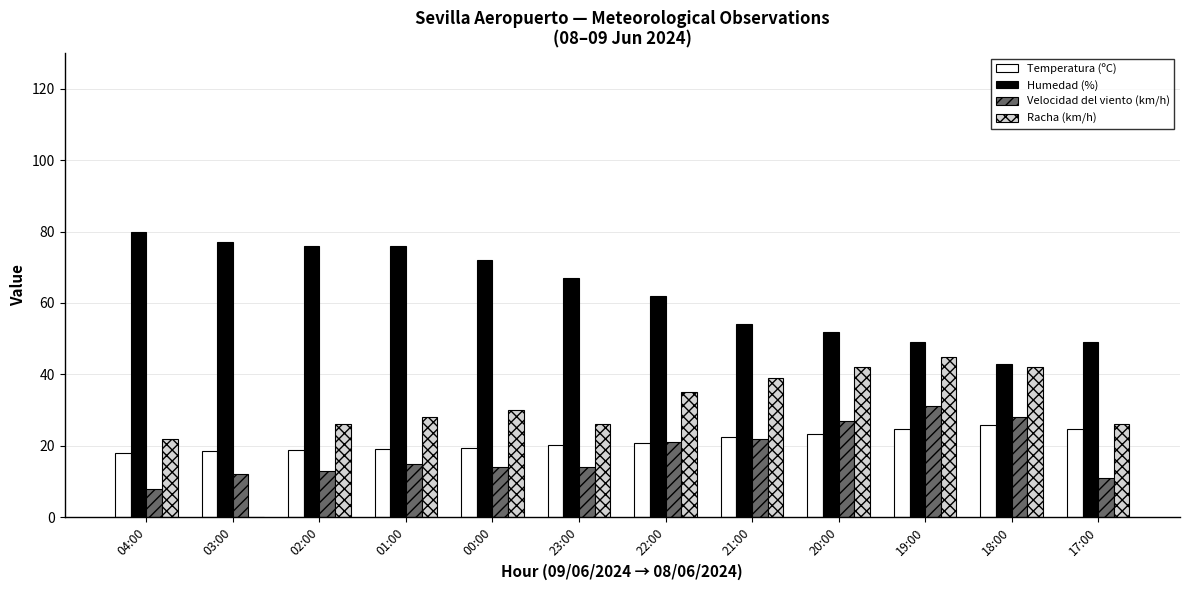

The value of Velocidad del viento (km/h) at 19:00 is 31.0. True or false?

True